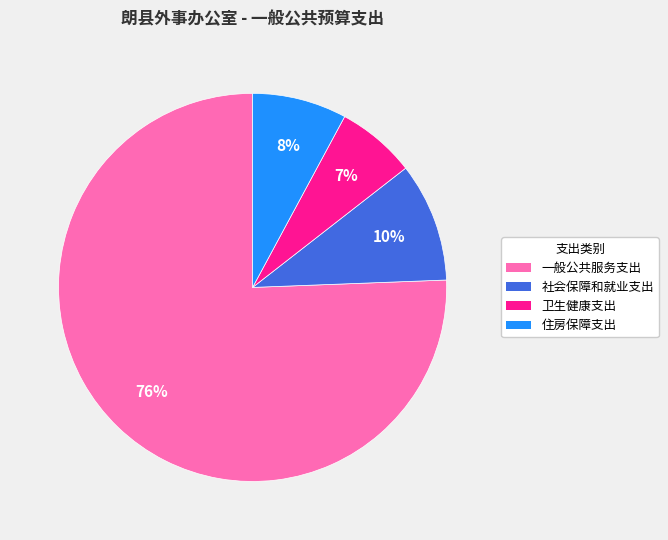

Which category has the smallest portion of the pie?

卫生健康支出